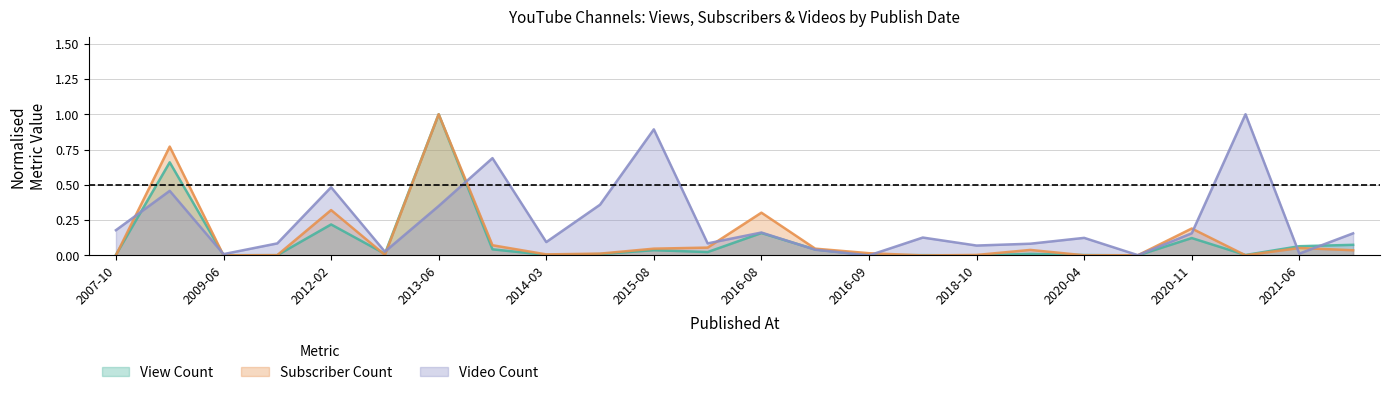

Is it true that Video Count equals 0.0 at 2020-05-18?

True